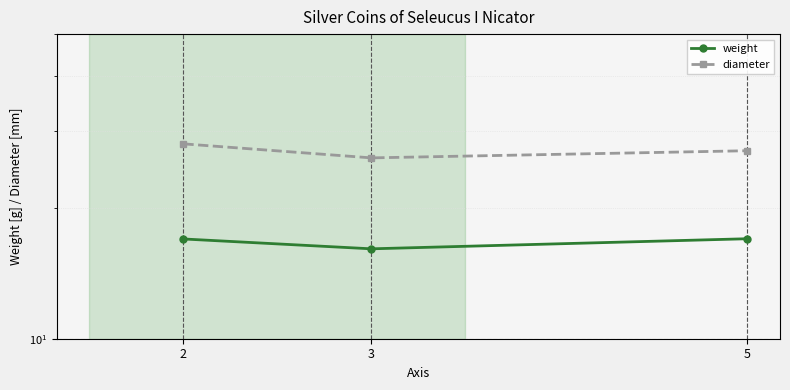

Read the diameter value at 3.

26.0